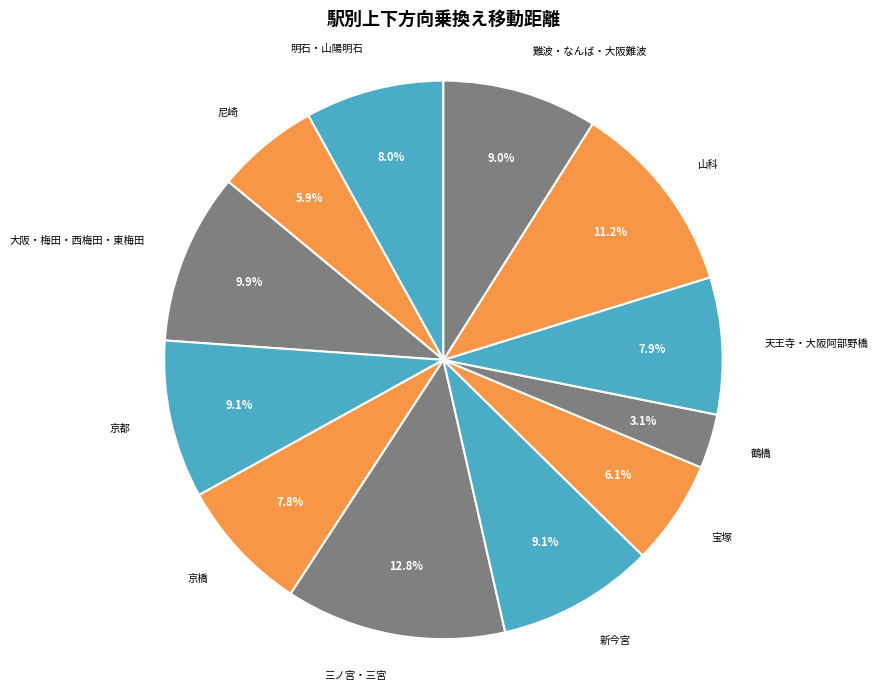

Which has a higher value, 京橋 or 鶴橋?

京橋